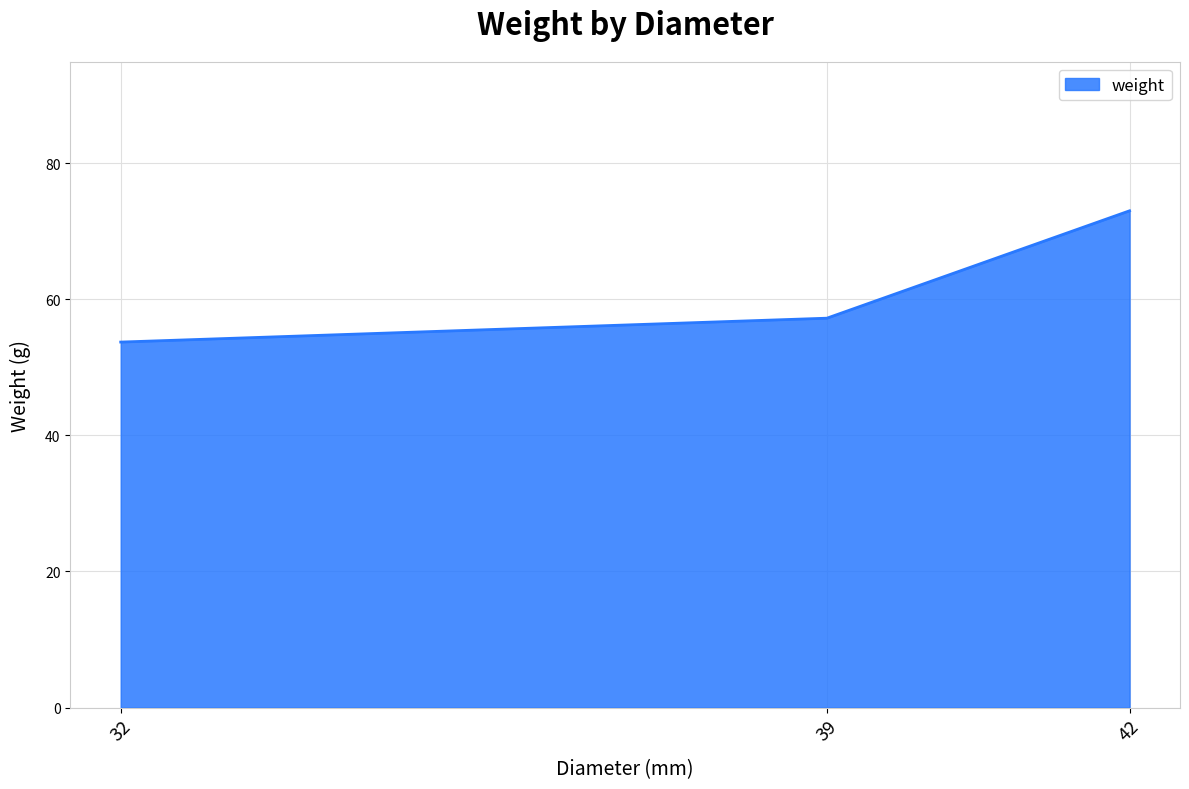

How many values exceed 57?

2